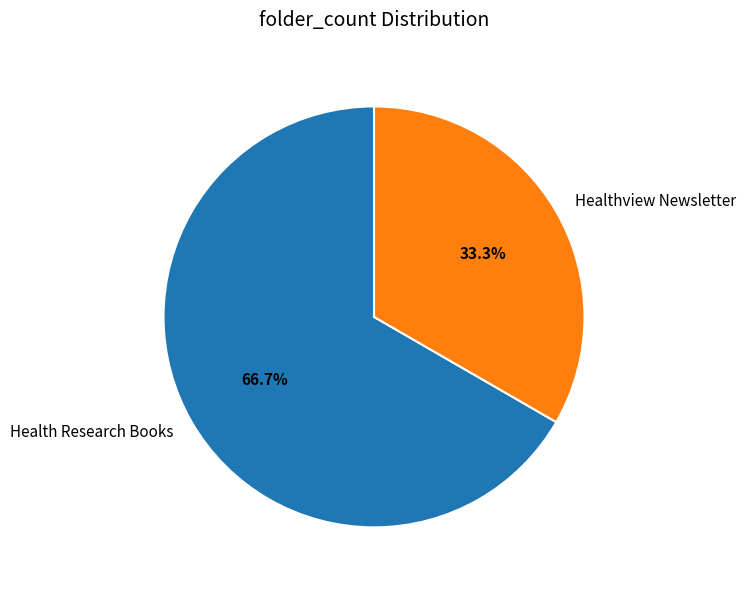

Is there any slice that represents more than half of the pie?

Yes